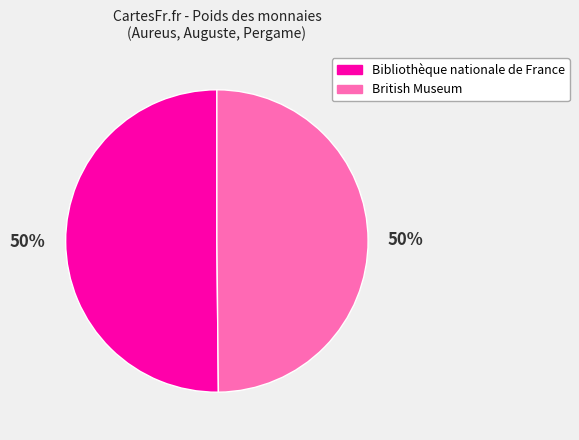

To the nearest percent, what is the combined percentage of British Museum and Bibliothèque nationale de France?

100%